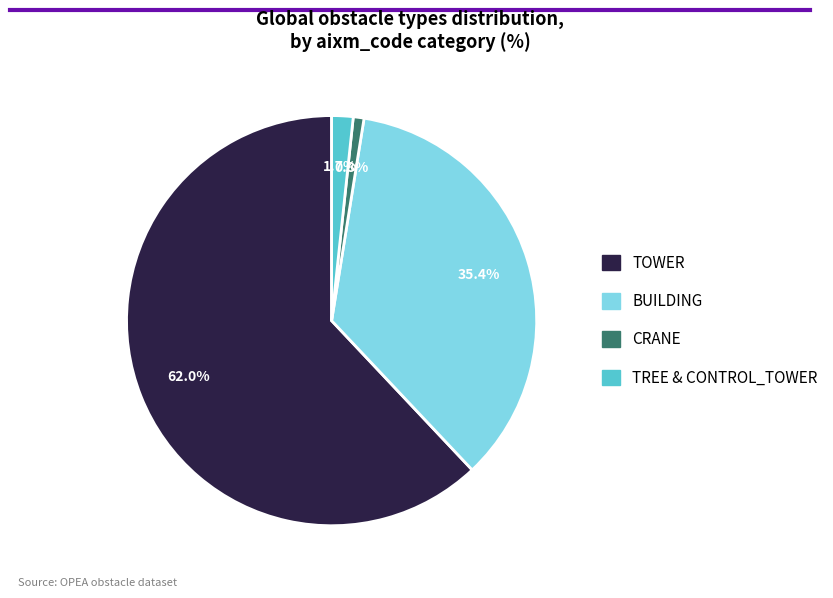

Count the number of slices in the pie.

4